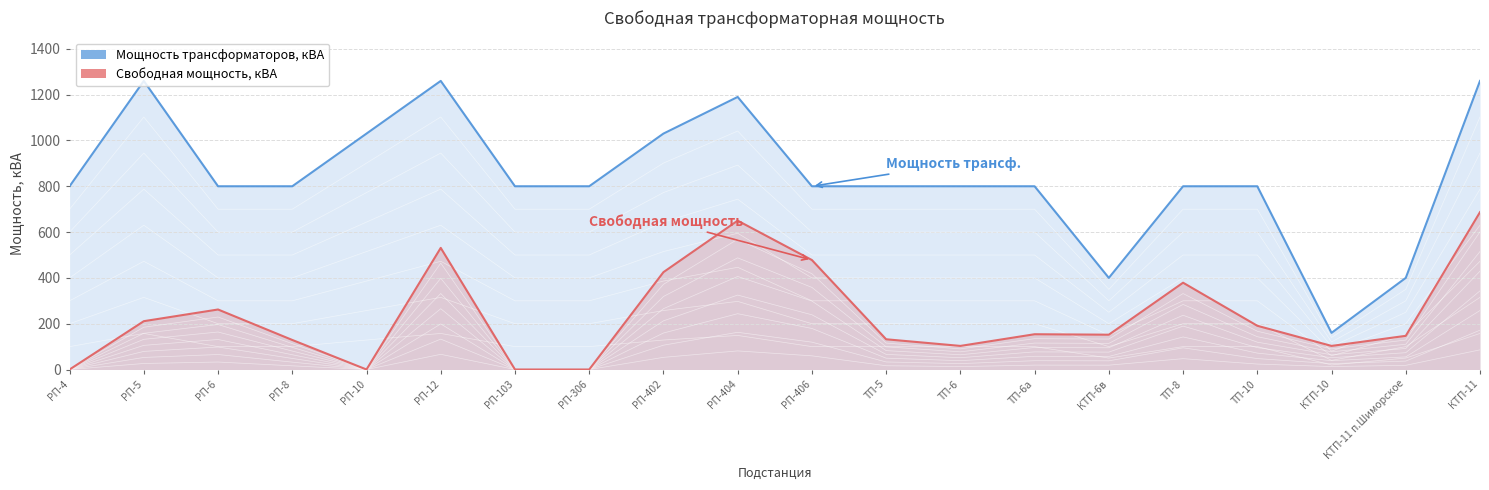

What is the difference between the Свободная мощность, кВА values at ТП-6 and ТП-6а?

51